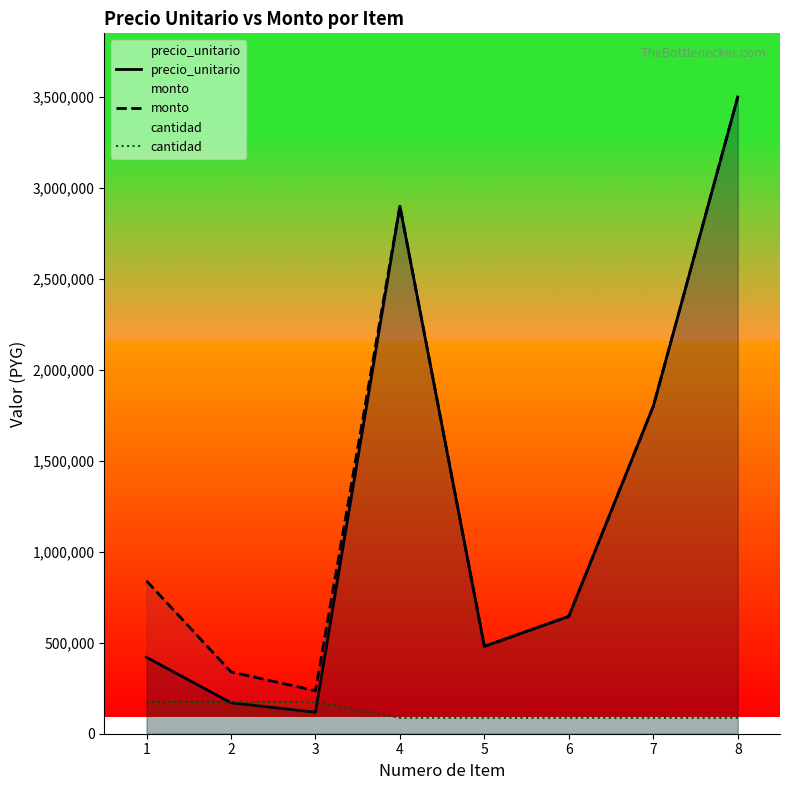

Reading left to right, list all the values displayed in this chart.

precio_unitario: 420000	170000	118000	2900000	480000	645000	1800000	3500000
monto: 840000	340000	236000	2900000	480000	645000	1800000	3500000
cantidad: 175000	175000	175000	87500	87500	87500	87500	87500